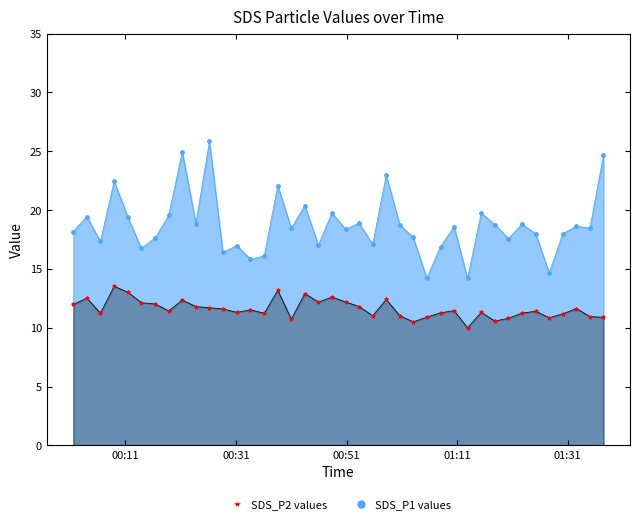

Which series contains the highest Y value?

SDS_P1